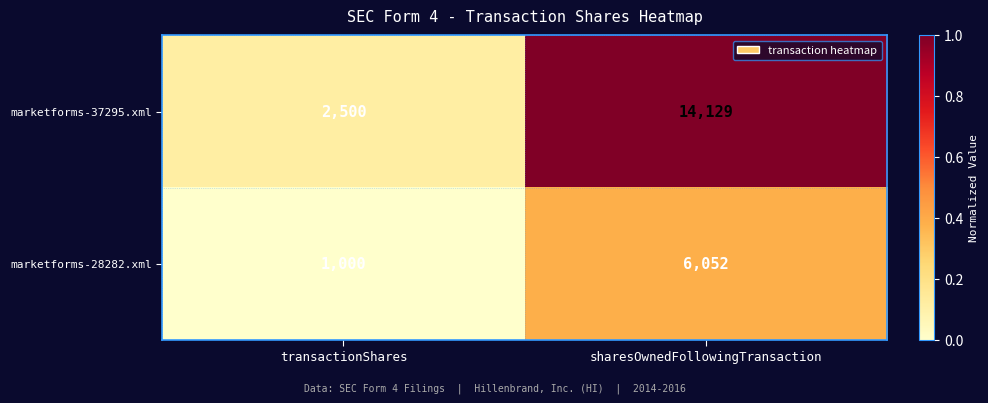

Reading left to right, what are all the values shown in this chart?

marketforms-37295.xml: transactionShares=2500	sharesOwnedFollowingTransaction=14129
marketforms-28282.xml: transactionShares=1000	sharesOwnedFollowingTransaction=6052